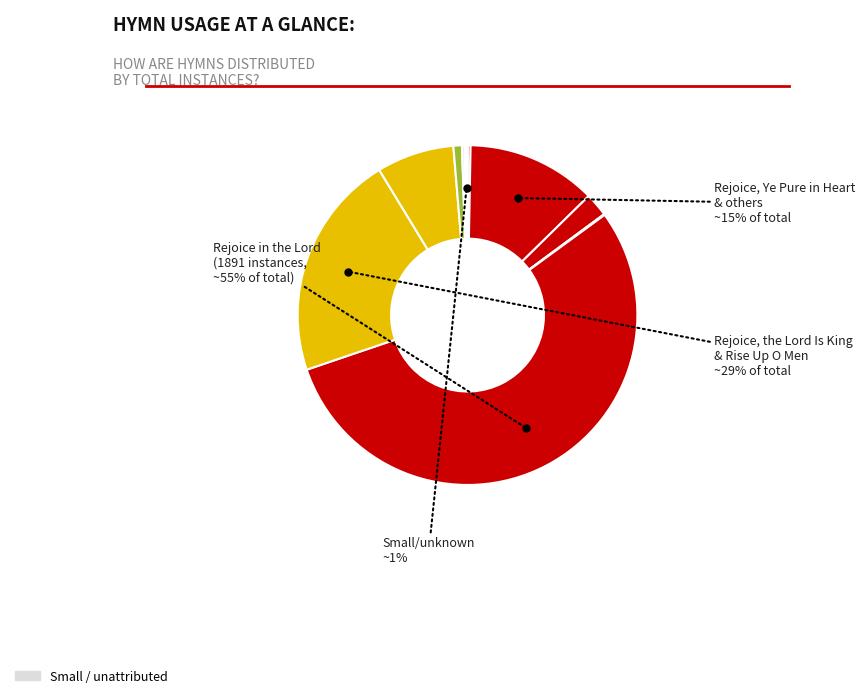

Is it true that Rain Down (rain down) is 7% of the pie?

False